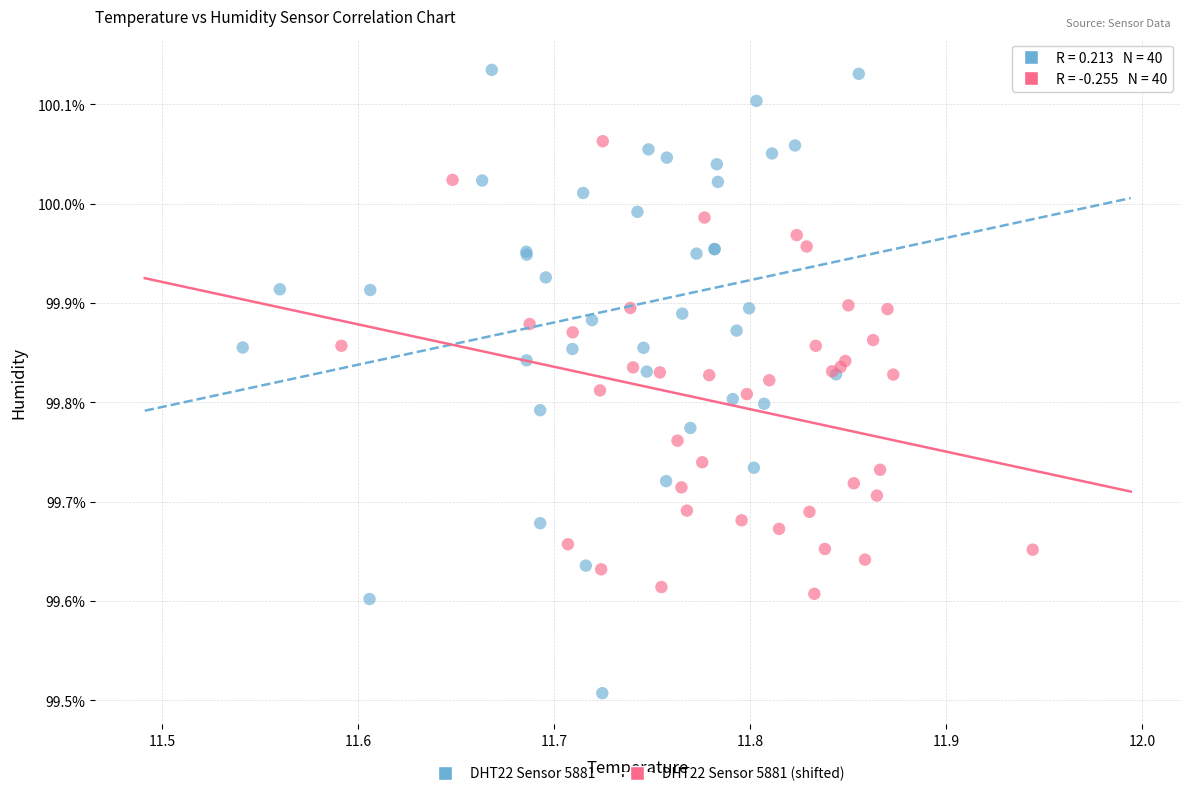

Which series has the largest Y range (max minus min)?

DHT22 Sensor 5881